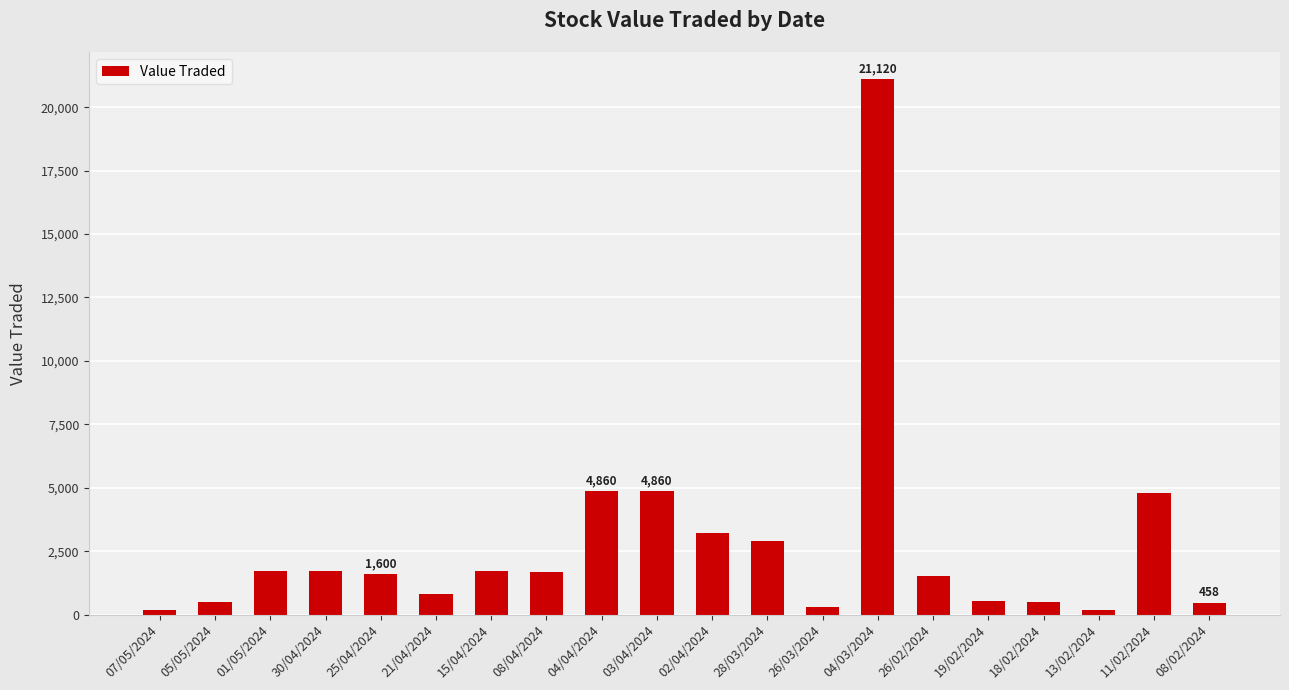

What is the smallest value displayed?

162